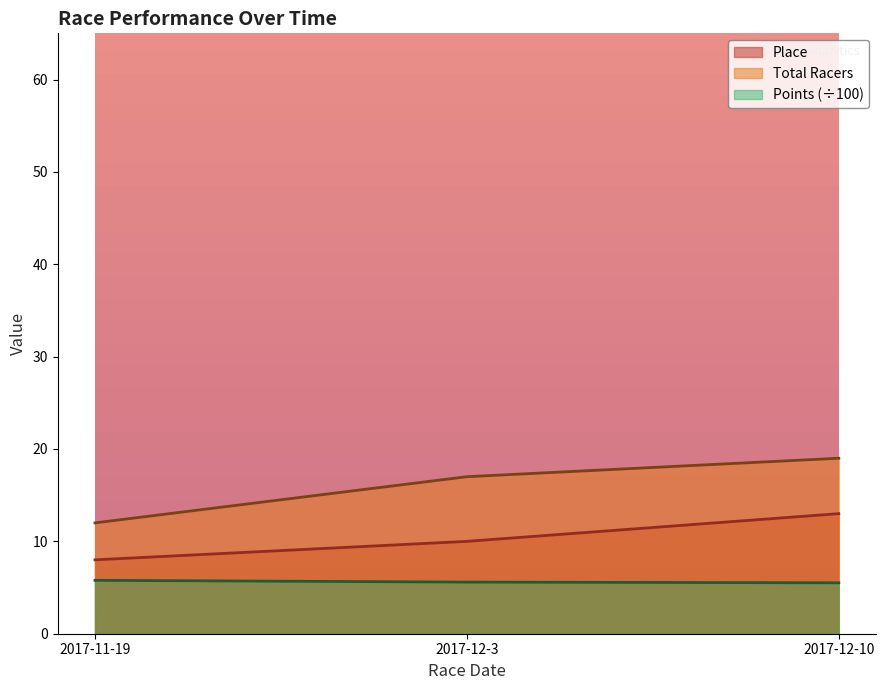

What is the difference between the maximum and second lowest values in the Points series?

0.2